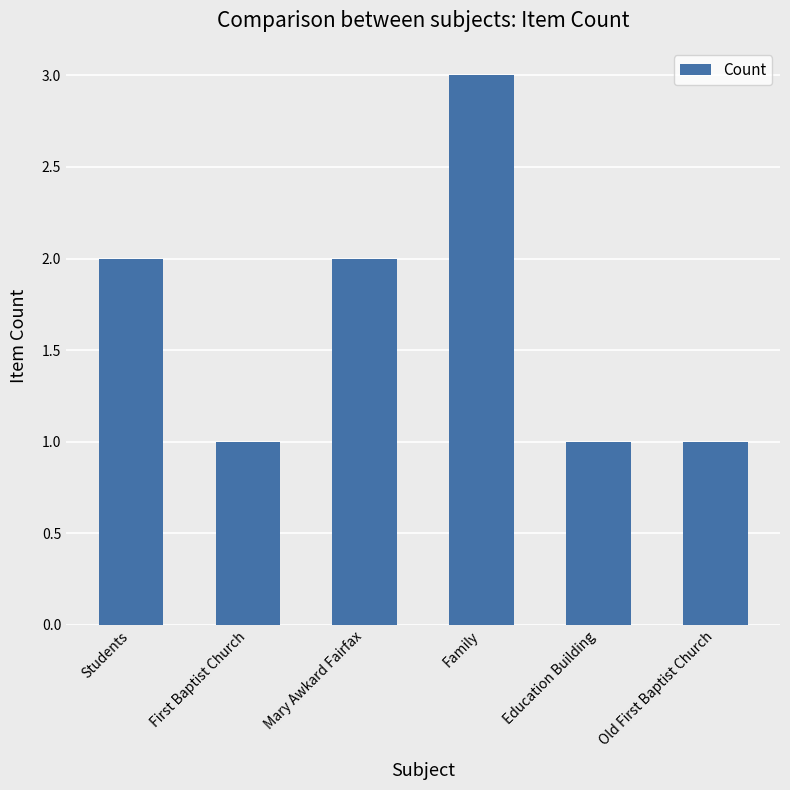

What is the ratio of the value at First Baptist Church to the value at Old First Baptist Church?

1.0